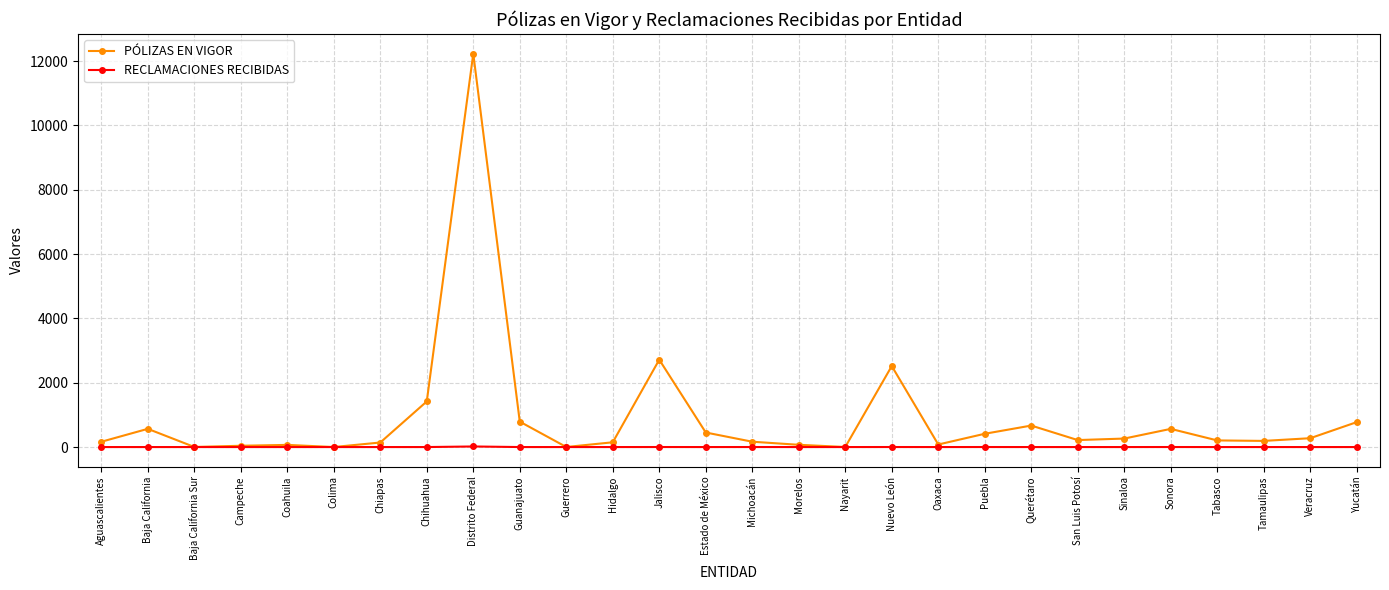

Is it true that PÓLIZAS EN VIGOR equals 413 at Puebla?

True